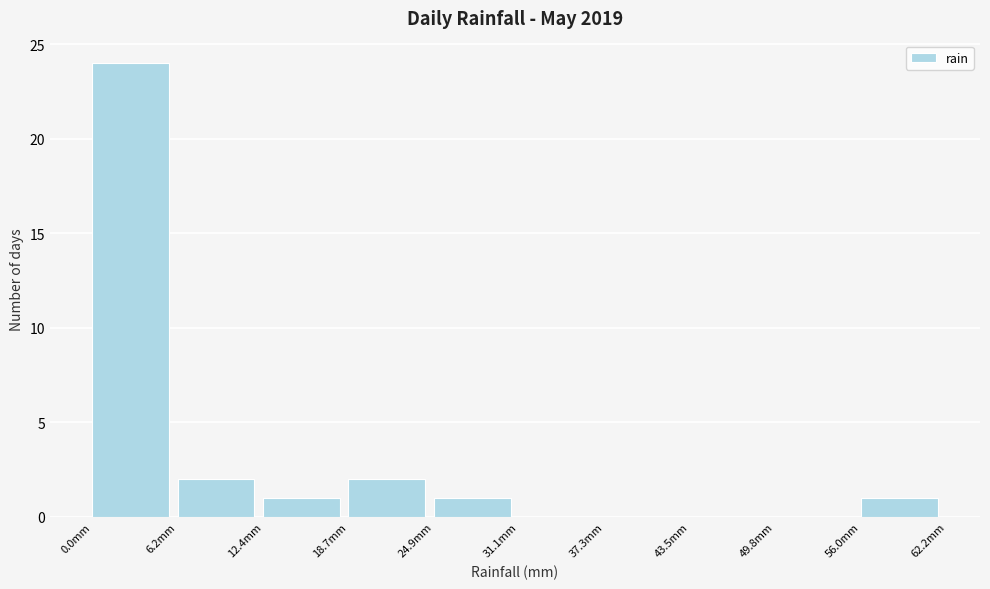

Which range on the x-axis has the tallest bar?

0 to 6